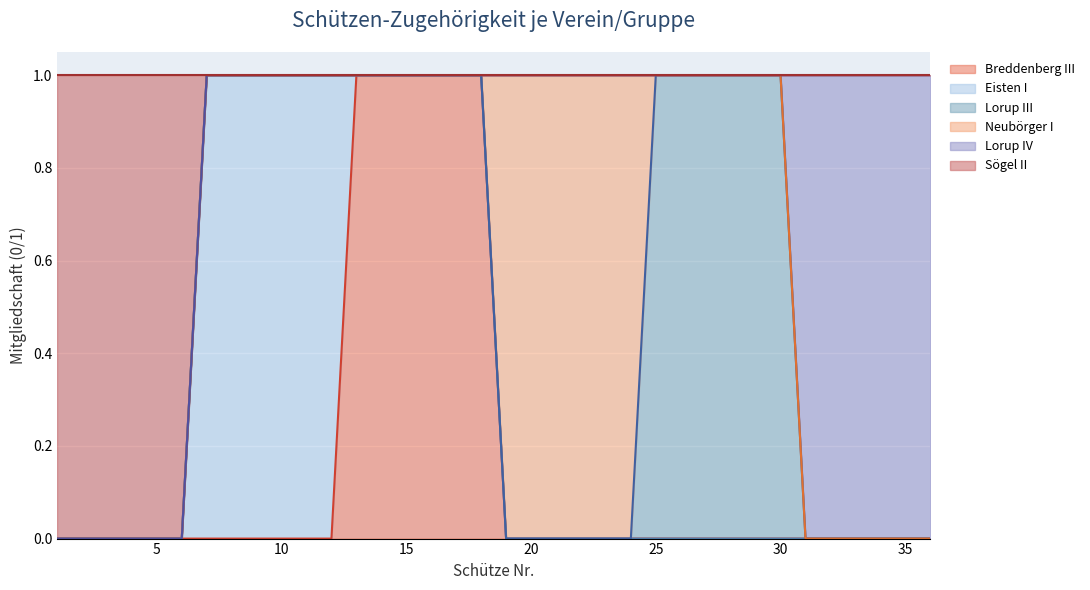

Which series has the largest total across all categories?

Breddenberg III